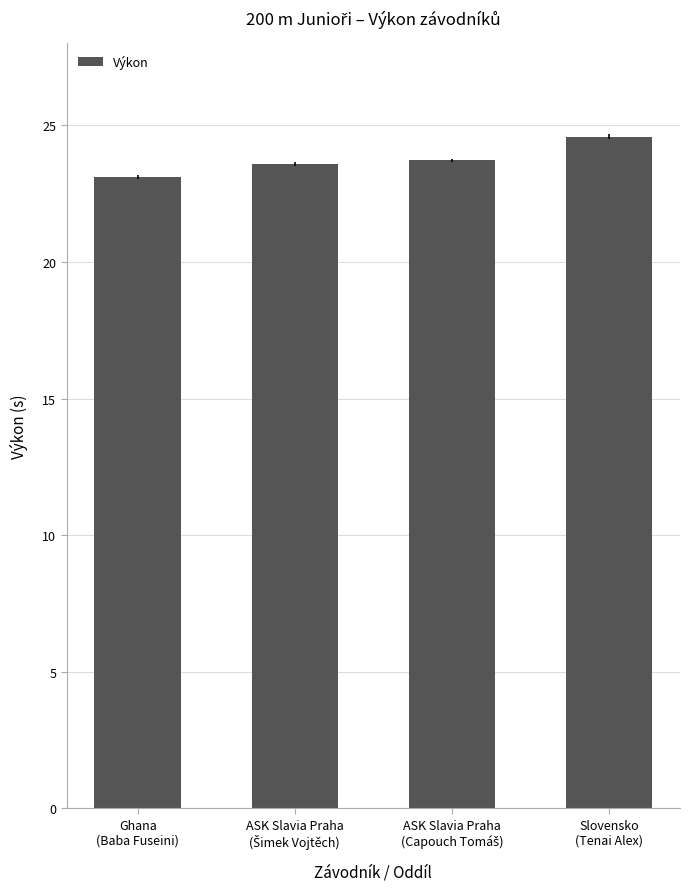

What is the difference between the second highest and second lowest values?

0.1